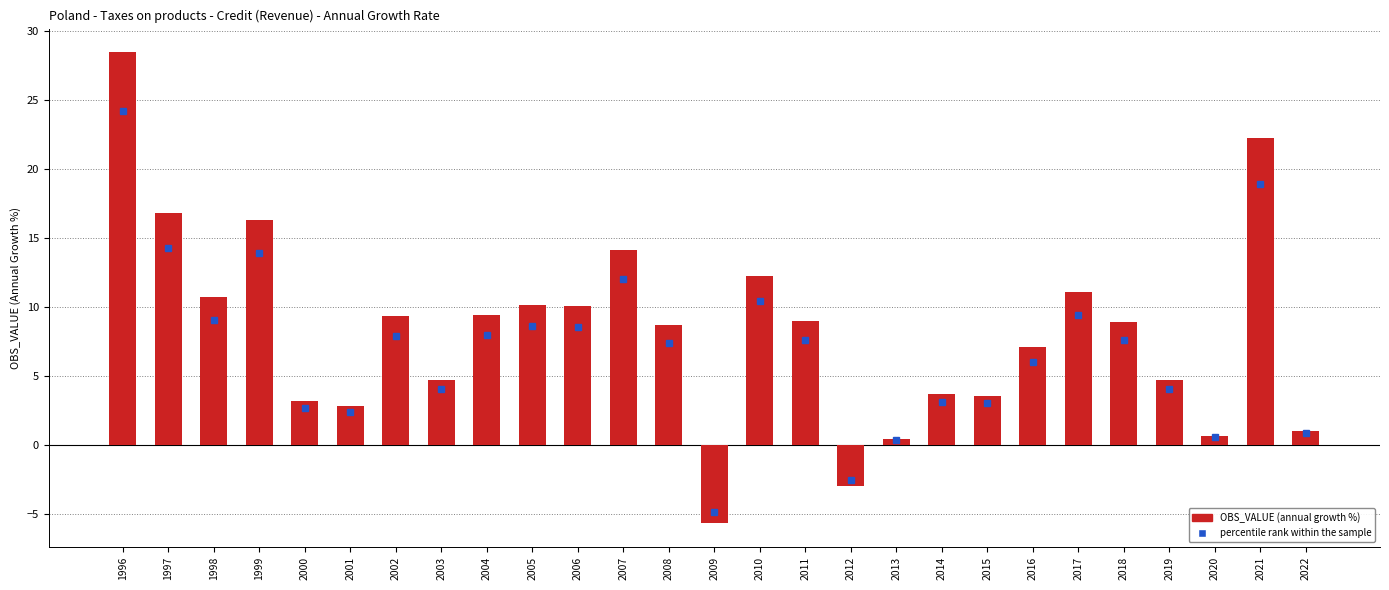

What is the value of the 8th bar from the left?

4.7